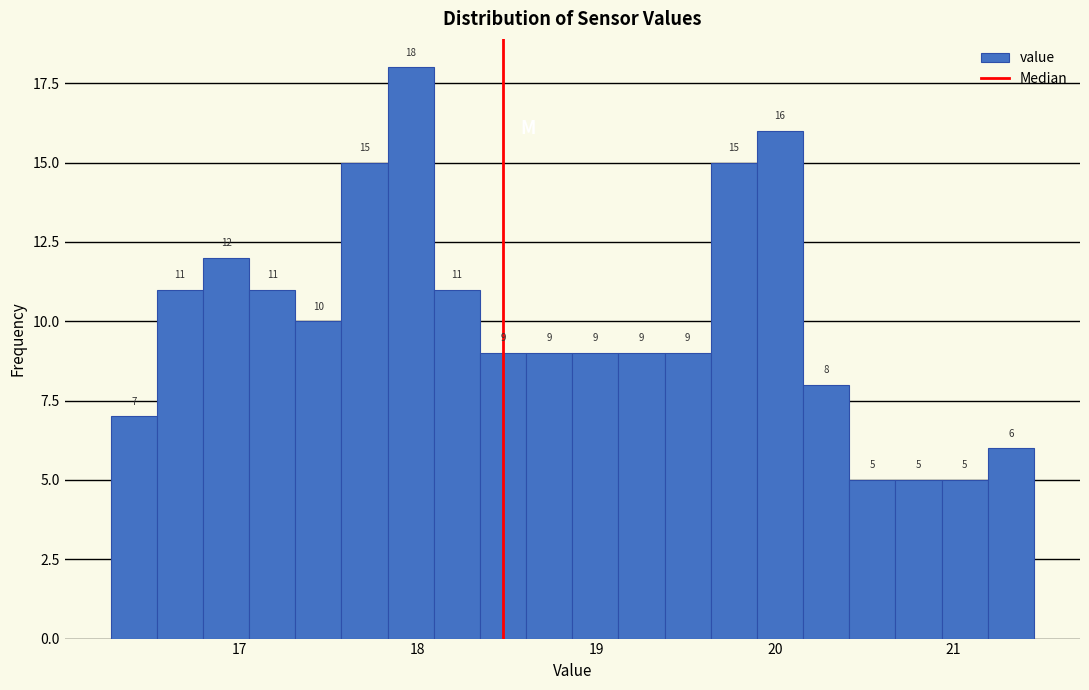

Read against the x-axis, roughly where is the centre of the tallest bar?

18.0